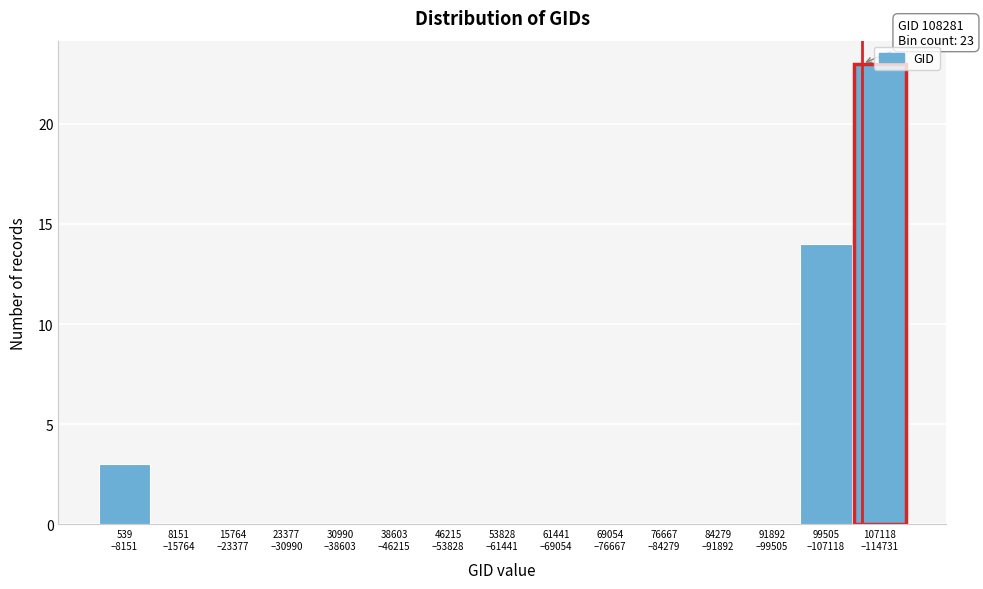

What is the sum of all values?

40